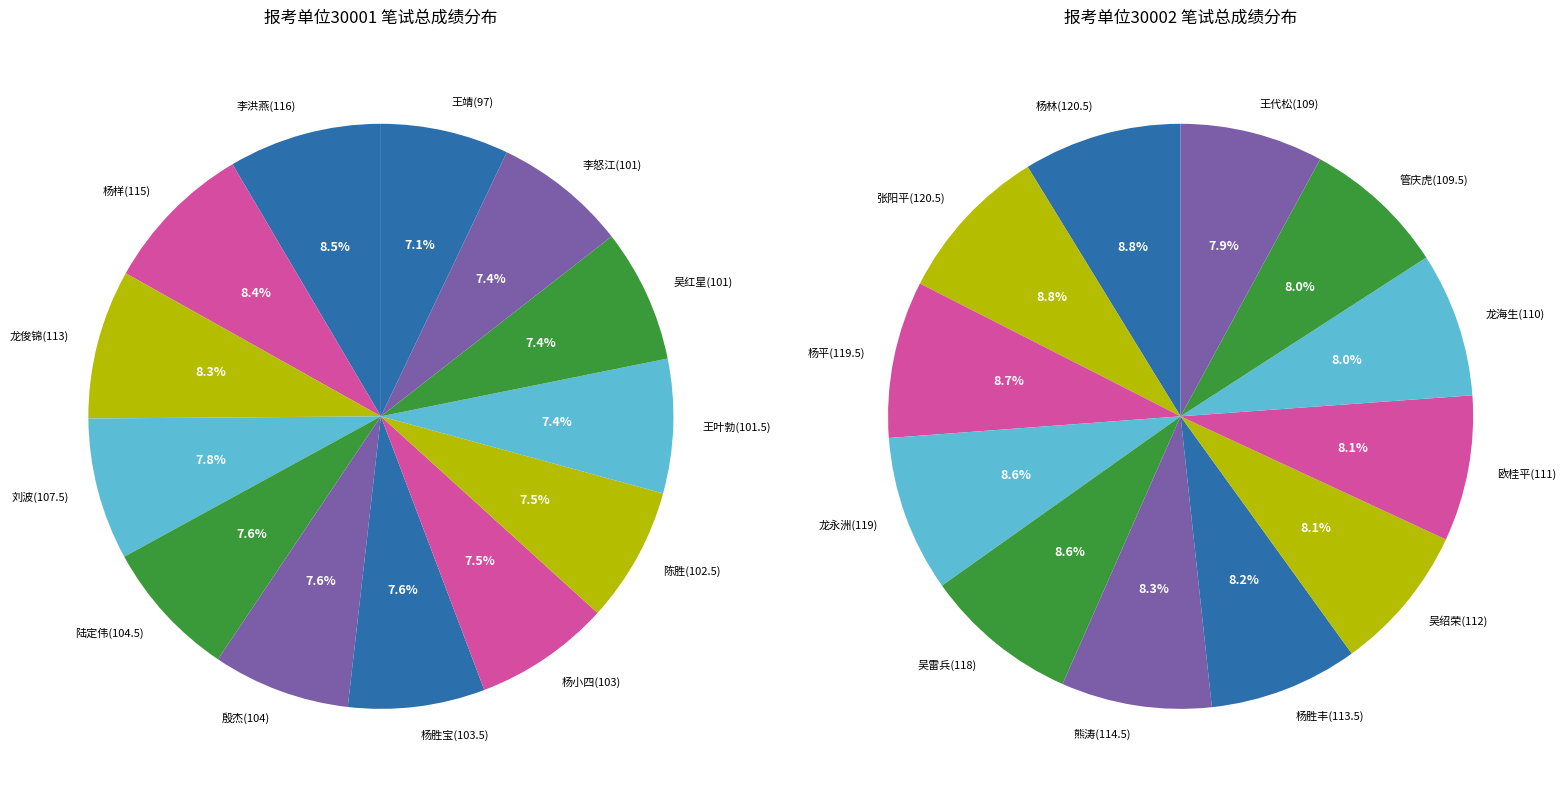

Which slice is the smallest?

王靖(97)